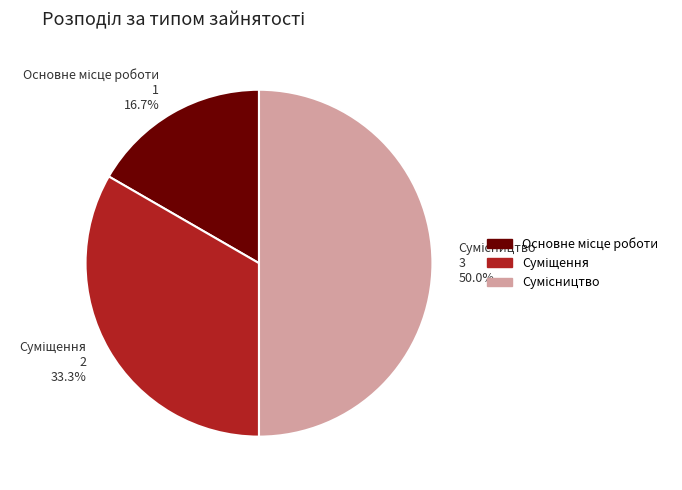

Approximately how many times larger is the value at Сумісництво compared to Суміщення?

1.5